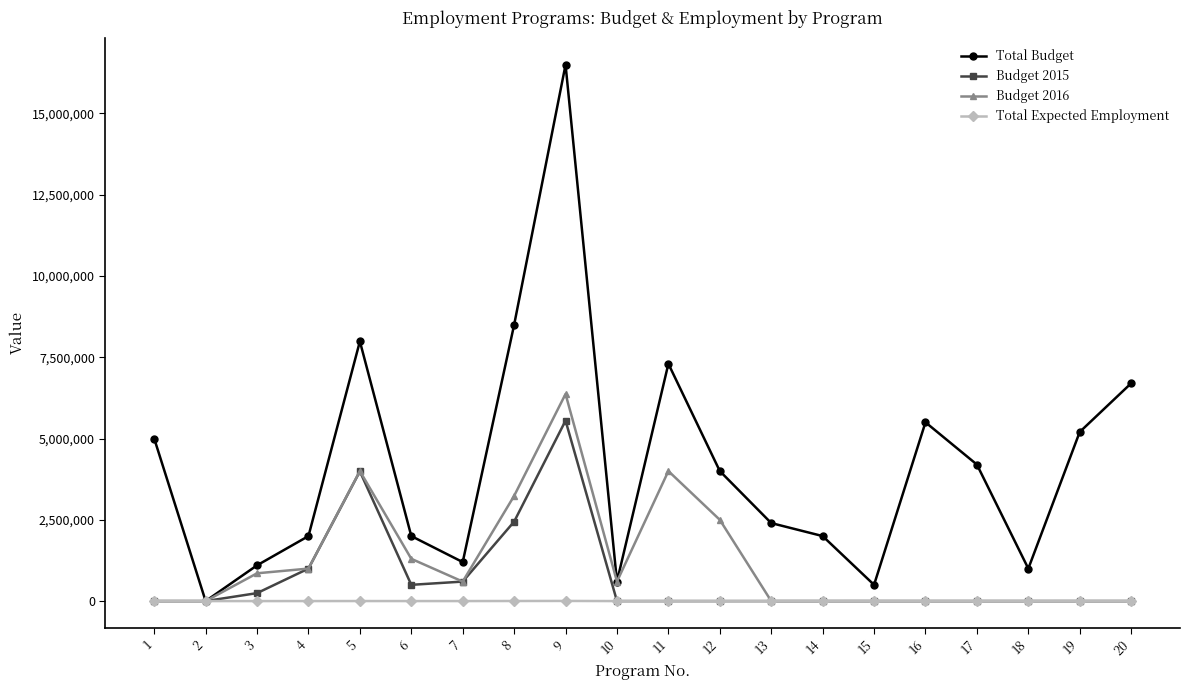

True or false: Budget 2015 has more than 0 points higher than both neighbors.

True